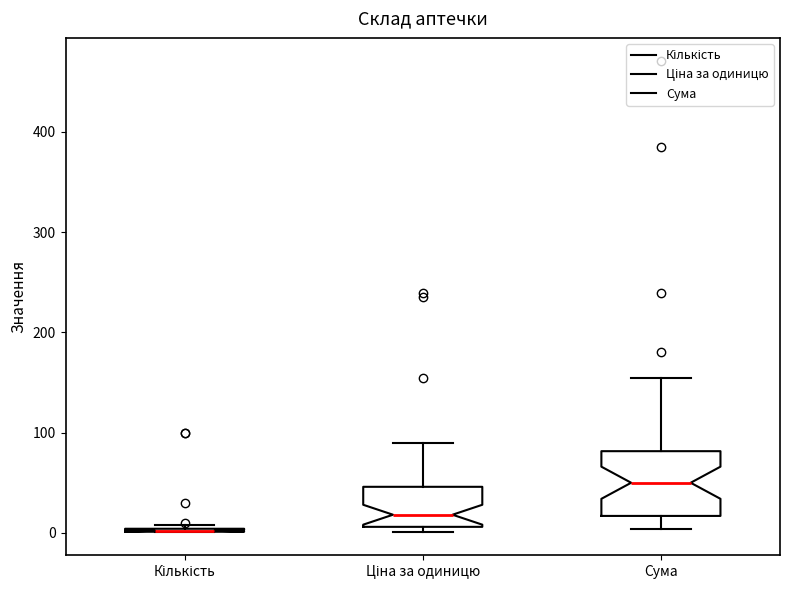

Reading left to right, transcribe this box plot: for each box, give where its median line is, the range the box spans, and where its two whiskers end, as read against the y-axis. The values are not printed on the chart, so give them approximately, as read against the axis.

Кількість: box collapsed to a line at 0, whiskers 0 to 10
Ціна за одиницю: median 20, box 10 to 50, whiskers 0 to 90
Сума: median 50, box 20 to 80, whiskers 0 to 150